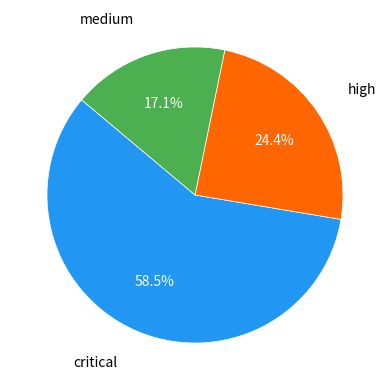

Does any single category account for the majority?

Yes